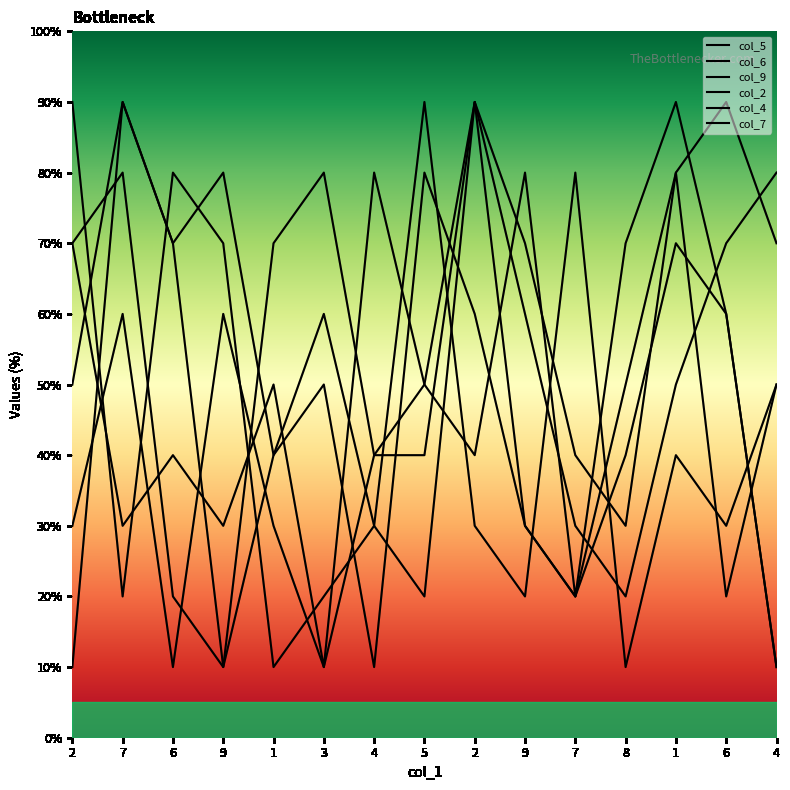

What is the lowest value of the col_6 series?

10